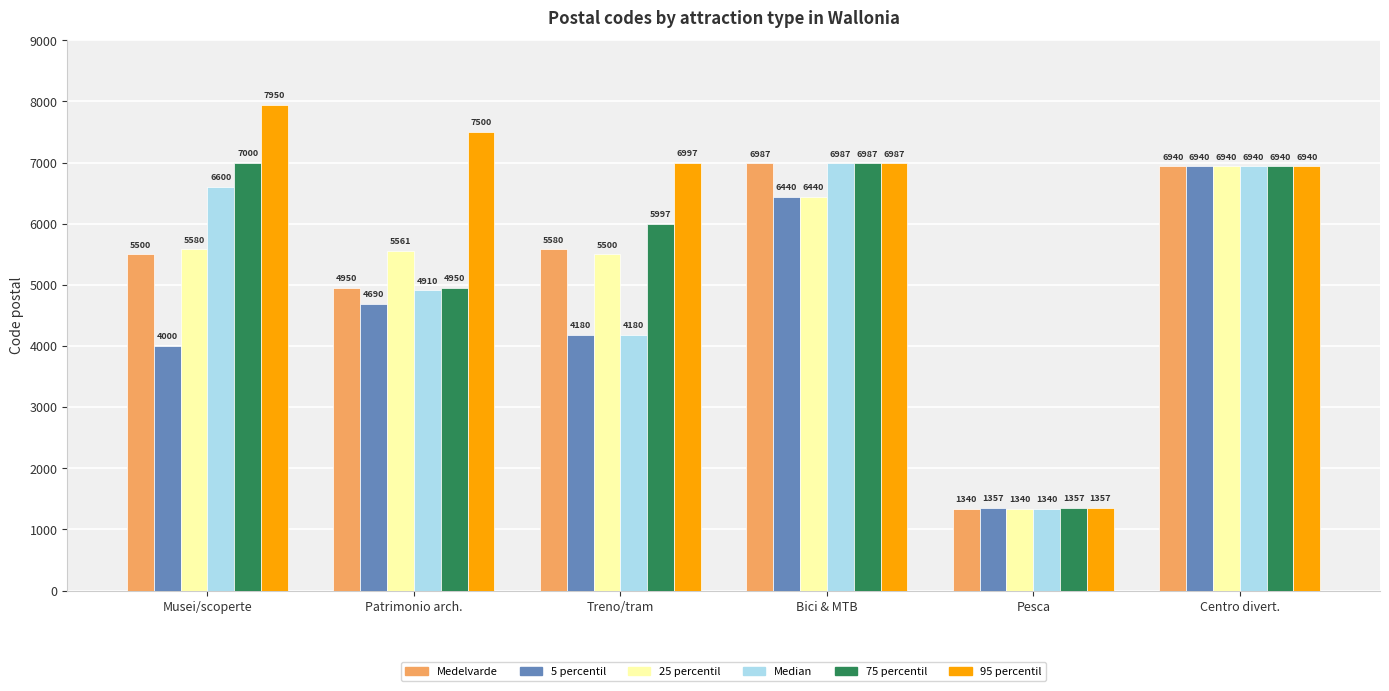

Reading left to right, extract all data points from this chart.

Medelvarde: 5500	4950	5580	6987	1340	6940
5 percentil: 4000	4690	4180	6440	1357	6940
25 percentil: 5580	5561	5500	6440	1340	6940
Median: 6600	4910	4180	6987	1340	6940
75 percentil: 7000	4950	5997	6987	1357	6940
95 percentil: 7950	7500	6997	6987	1357	6940